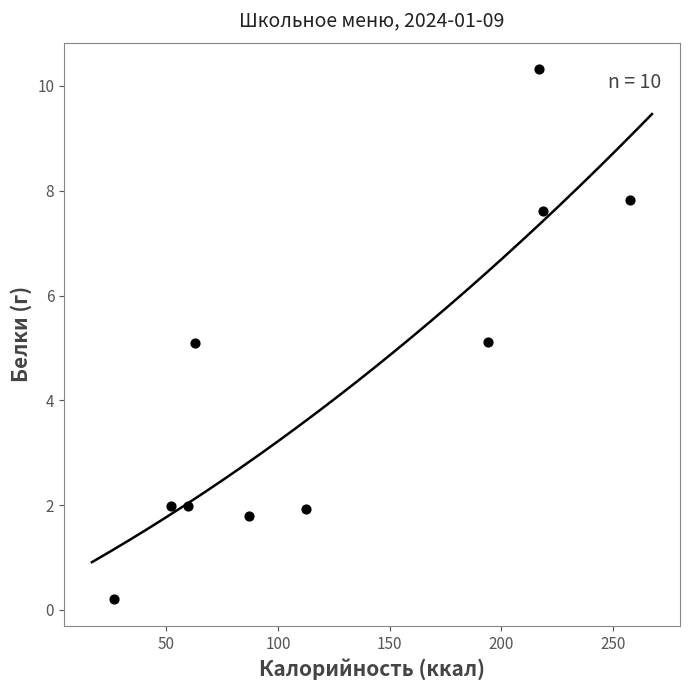

What is the average Y value?

4.4